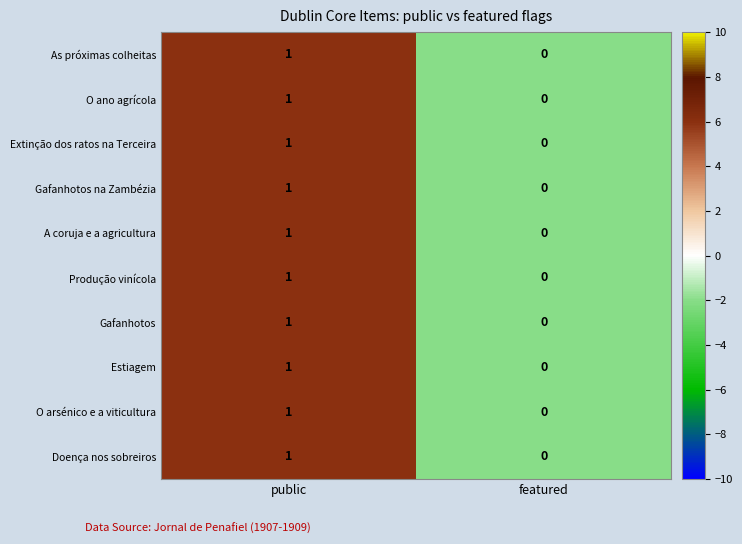

List the labels in order of Gafanhotos na Zambézia value, largest first.

public, featured